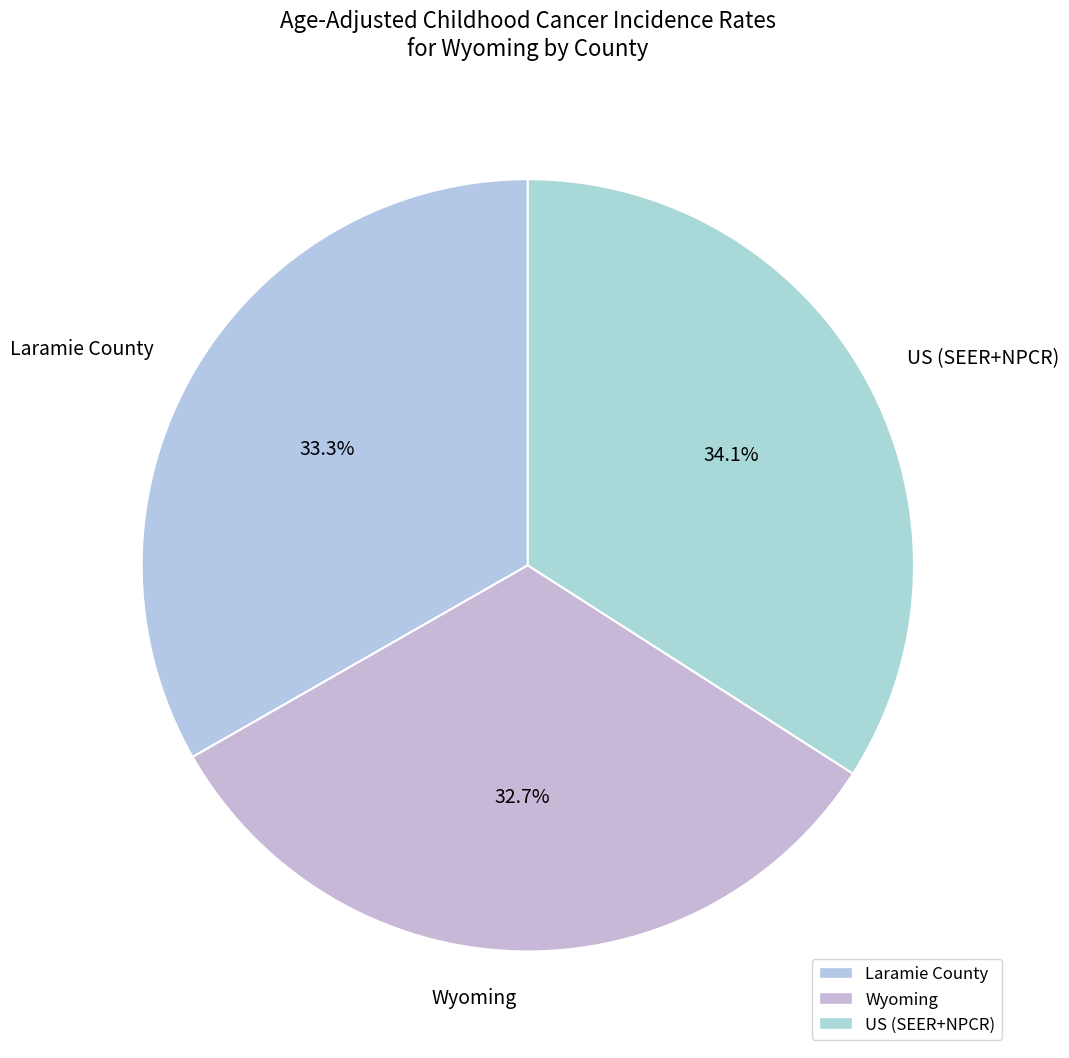

To the nearest percent, what is the difference between the largest and smallest slice percentages?

1%